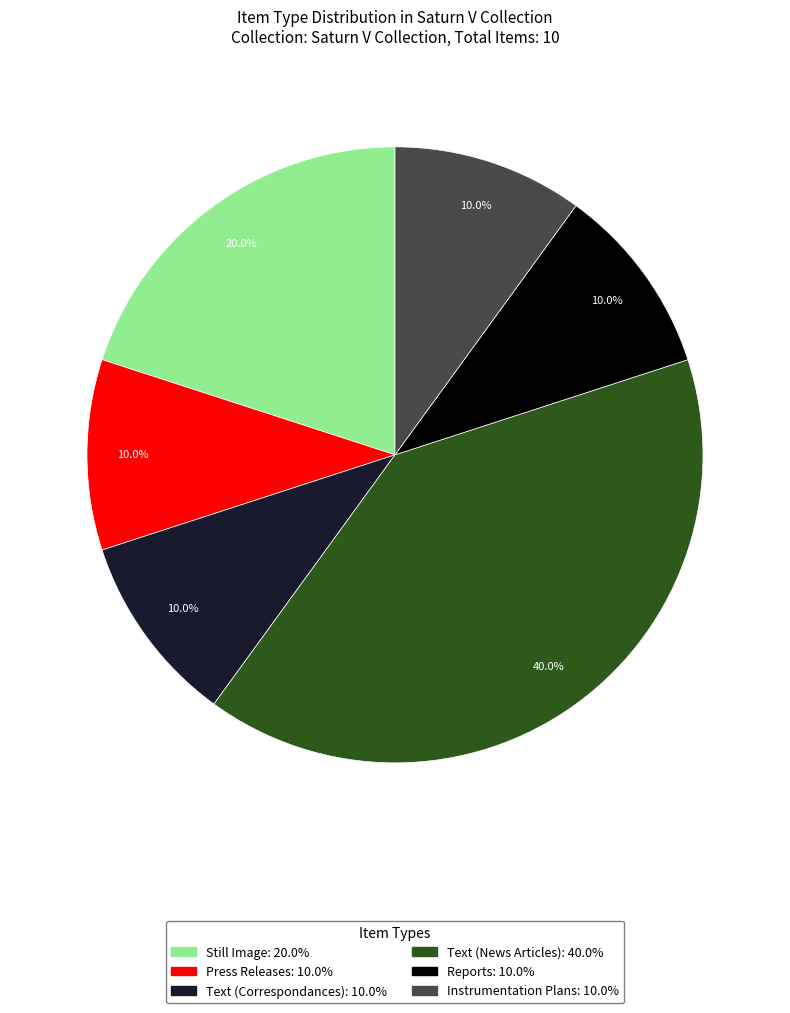

True or false: Text (News Articles) accounts for 47% of the total.

False